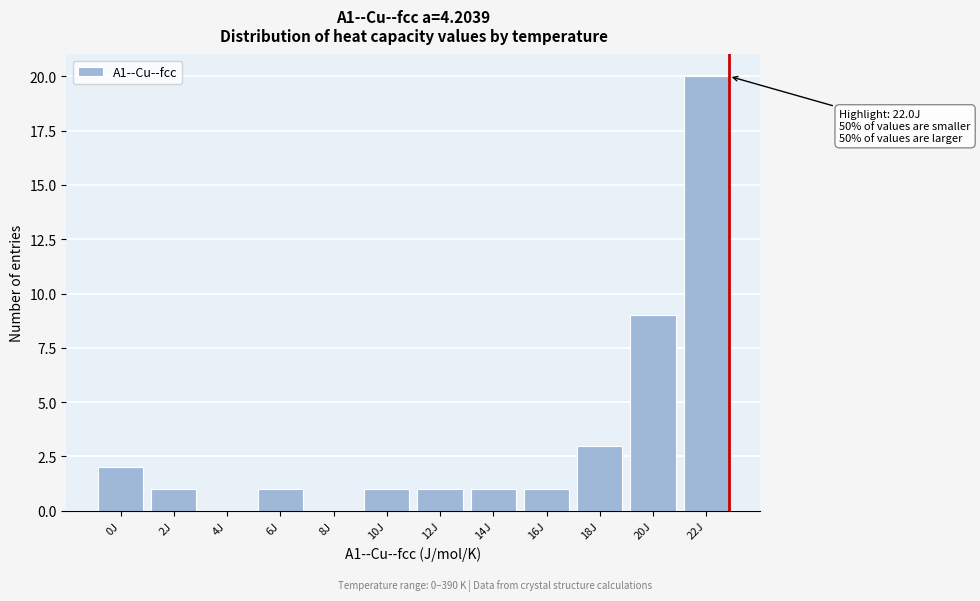

Reading left to right, transcribe all the data shown in this chart.

0J=2	2J=1	4J=0	6J=1	8J=0	10J=1	12J=1	14J=1	16J=1	18J=3	20J=9	22J=20